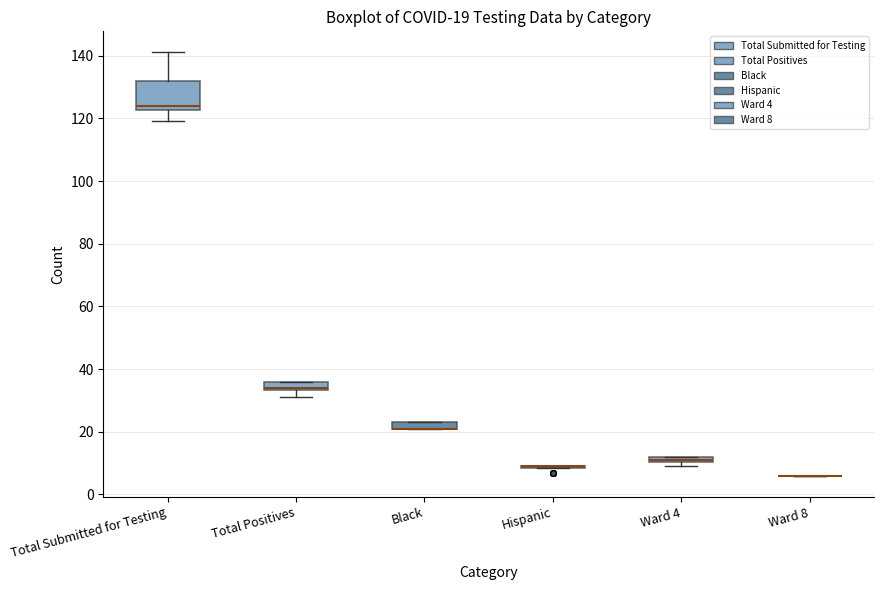

Which box is the tallest, from its lower edge to its upper edge?

Total Submitted for Testing